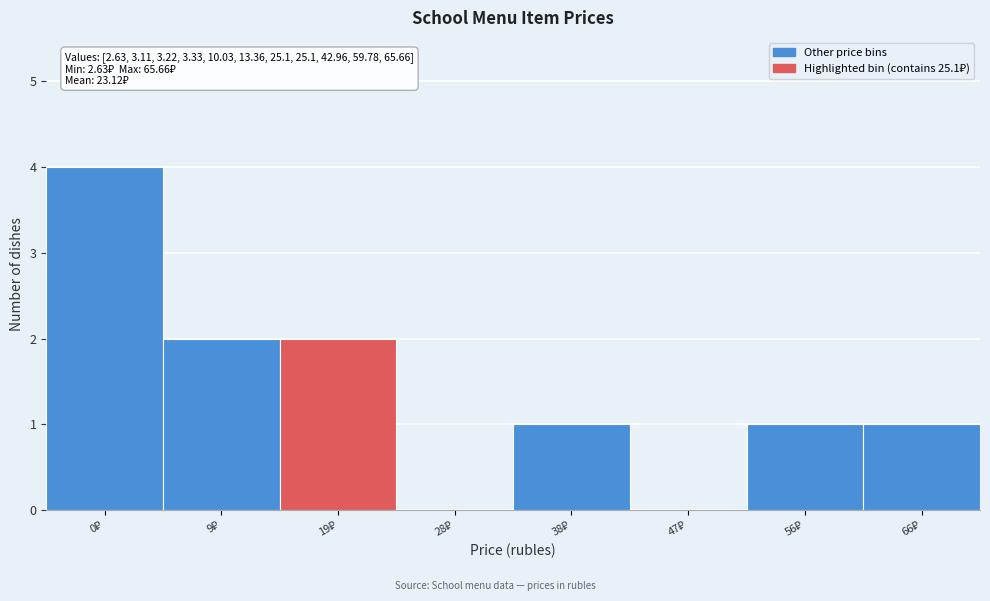

What is the greatest value displayed?

4